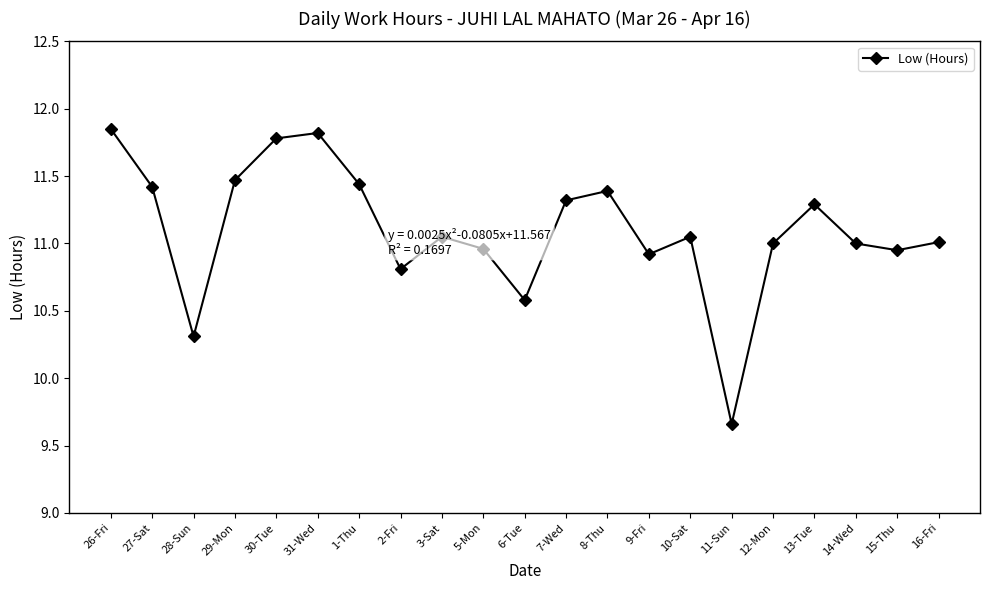

What is the label of the 7th point from the right?

10-Sat